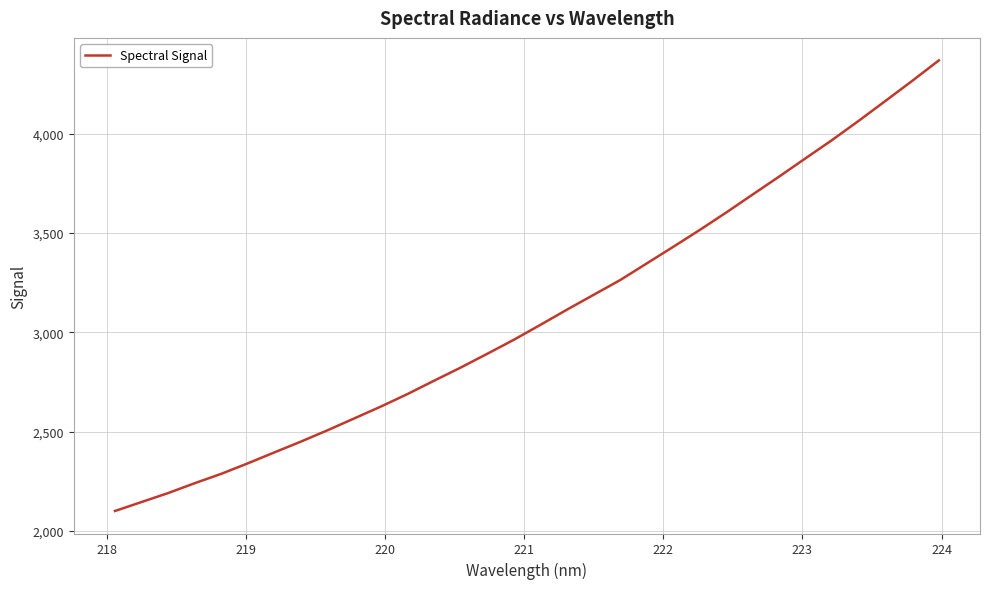

What is the maximum value shown in the chart?

4370.5